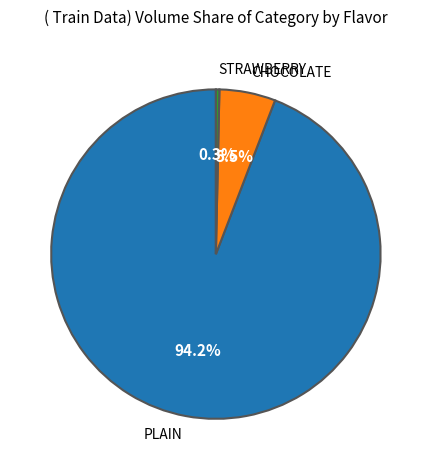

What is the smallest slice in the pie chart?

STRAWBERRY